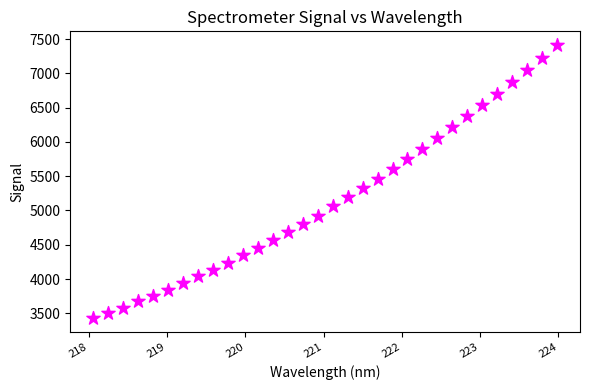

What is the range of Y values (max minus min)?

3984.9